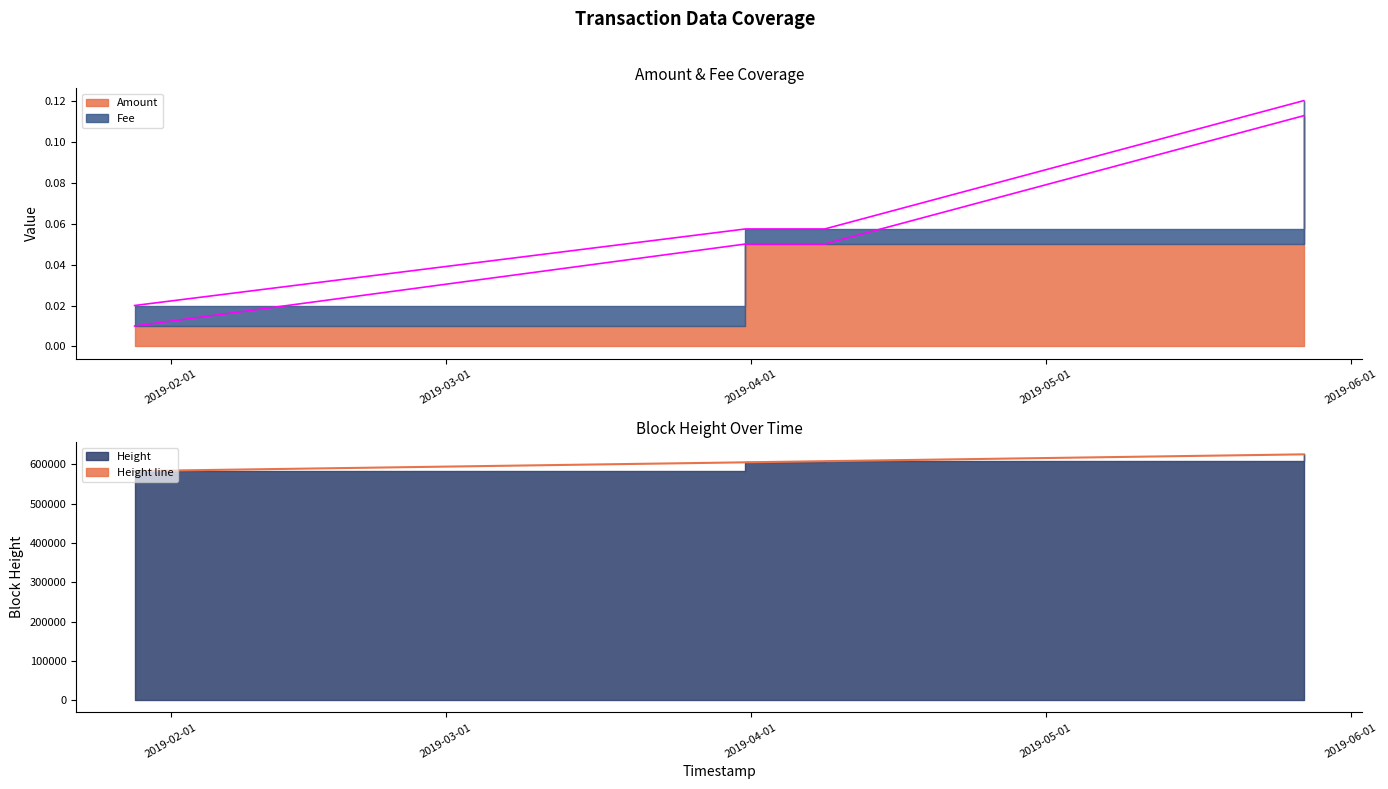

At 2019-06-01, list the series in order from smallest to largest.

Amount line, Fee line, Height line